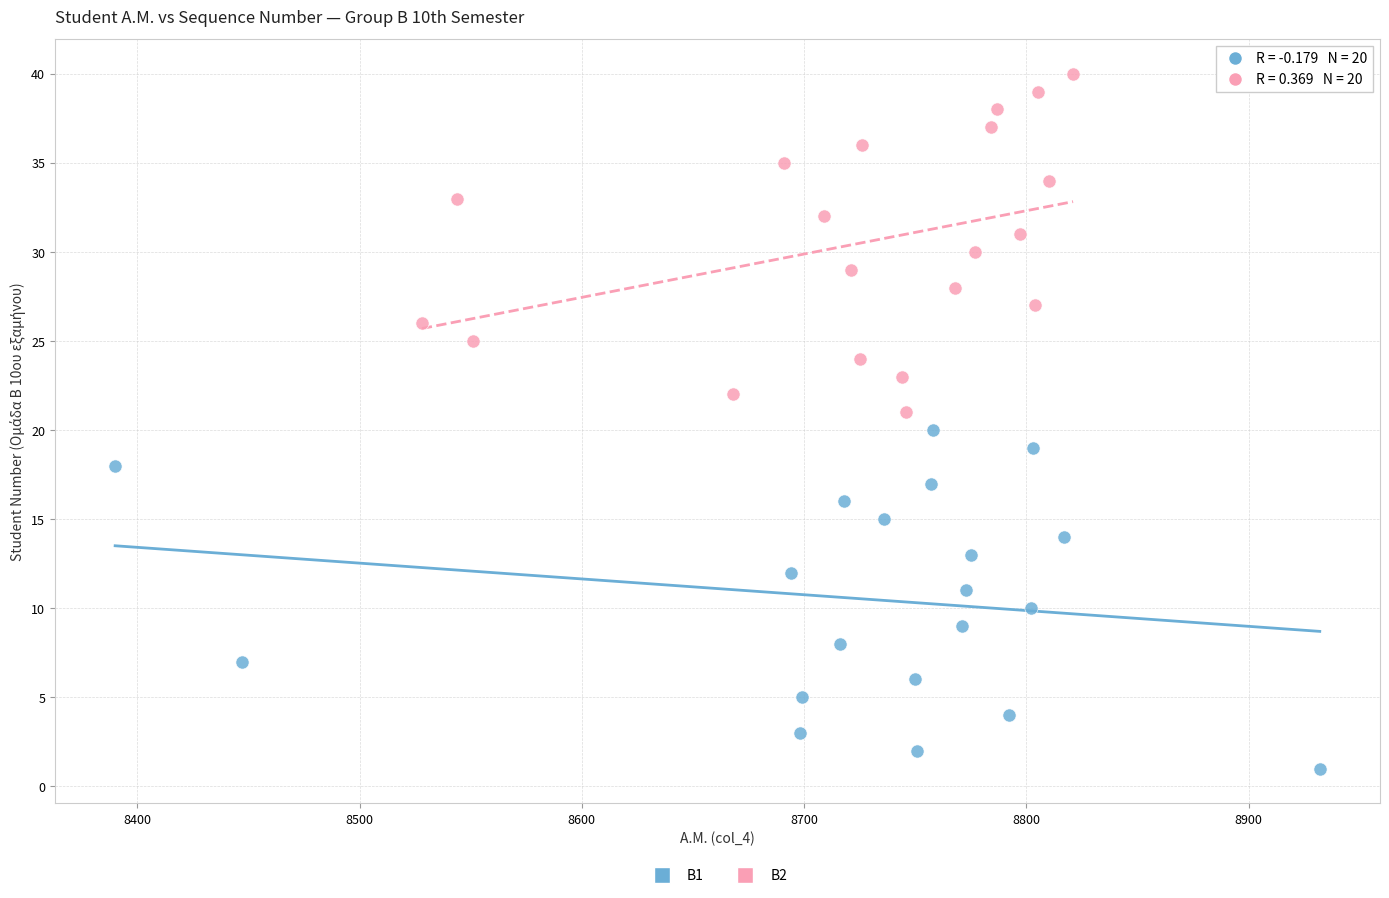

Which series reaches the minimum Y coordinate?

Β1